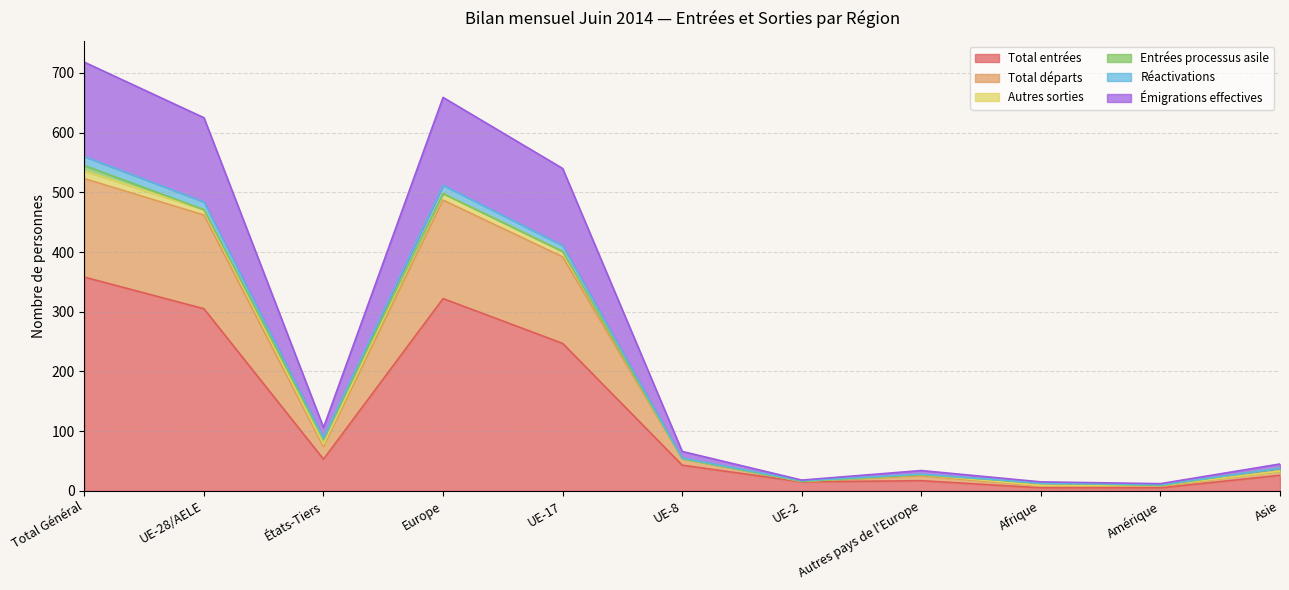

Which category has the highest value in the Total entrées series?

Total Général